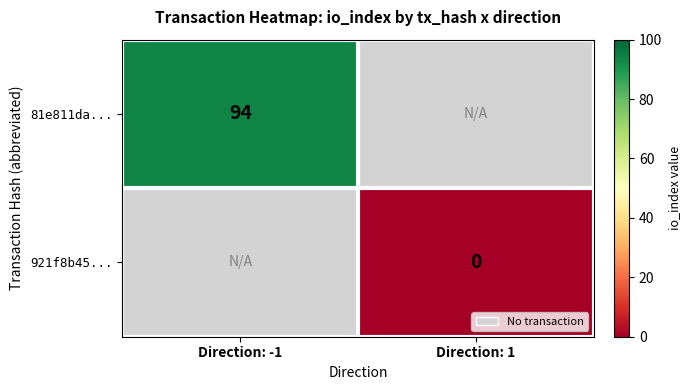

The value of 81e811da... at Direction: -1 is 164. True or false?

False